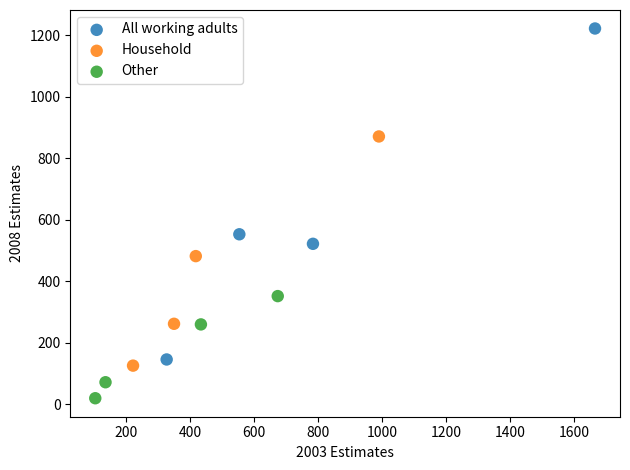

What are all the series names shown in the legend?

All working adults, Household, Other